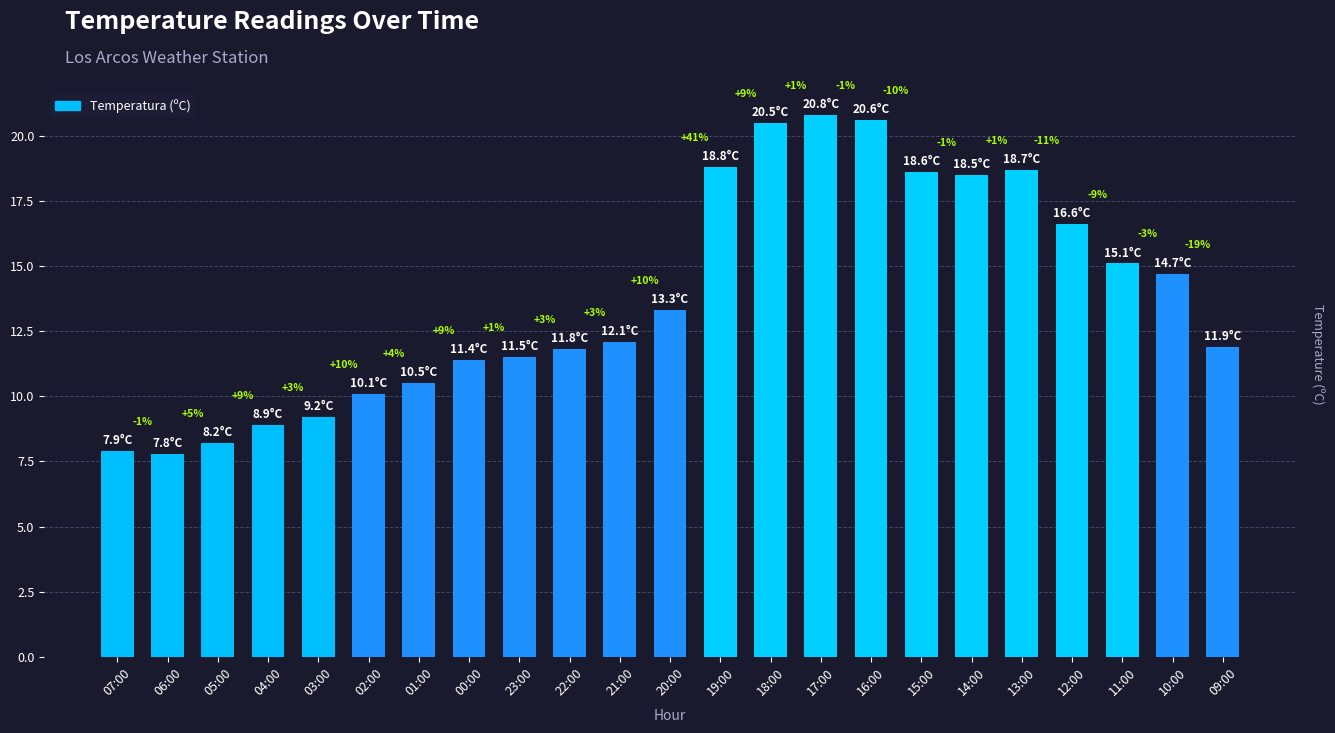

List the labels in order of value, largest first.

17:00, 16:00, 18:00, 19:00, 13:00, 15:00, 14:00, 12:00, 11:00, 10:00, 20:00, 21:00, 09:00, 22:00, 23:00, 00:00, 01:00, 02:00, 03:00, 04:00, 05:00, 07:00, 06:00